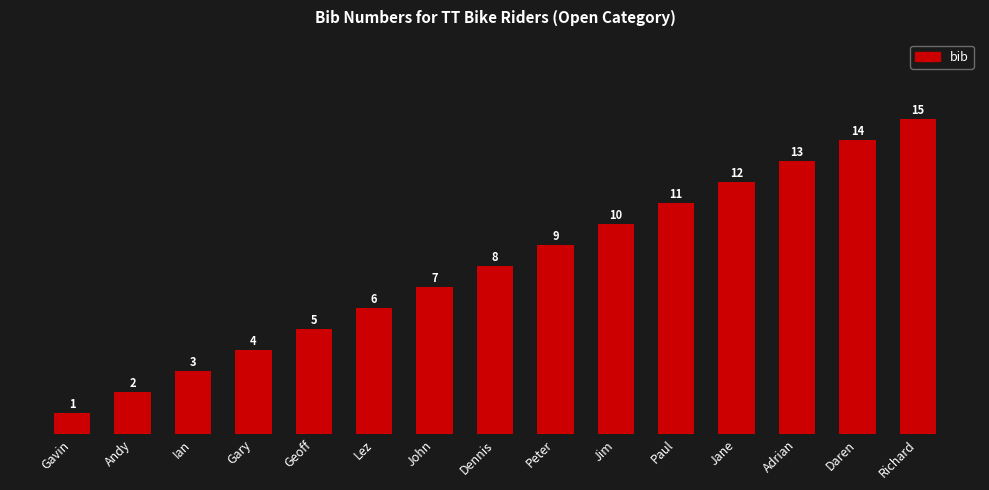

At which category does the chart reach its minimum across all series?

Gavin